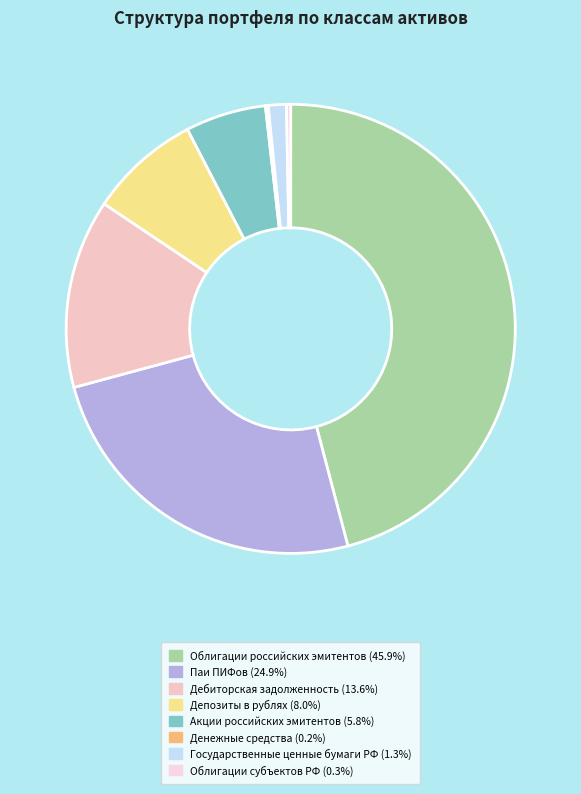

Rank the categories by value from highest to lowest.

Облигации российских эмитентов, Паи ПИФов, Дебиторская задолженность, Депозиты в рублях, Акции российских эмитентов, Государственные ценные бумаги РФ, Облигации субъектов РФ, Денежные средства